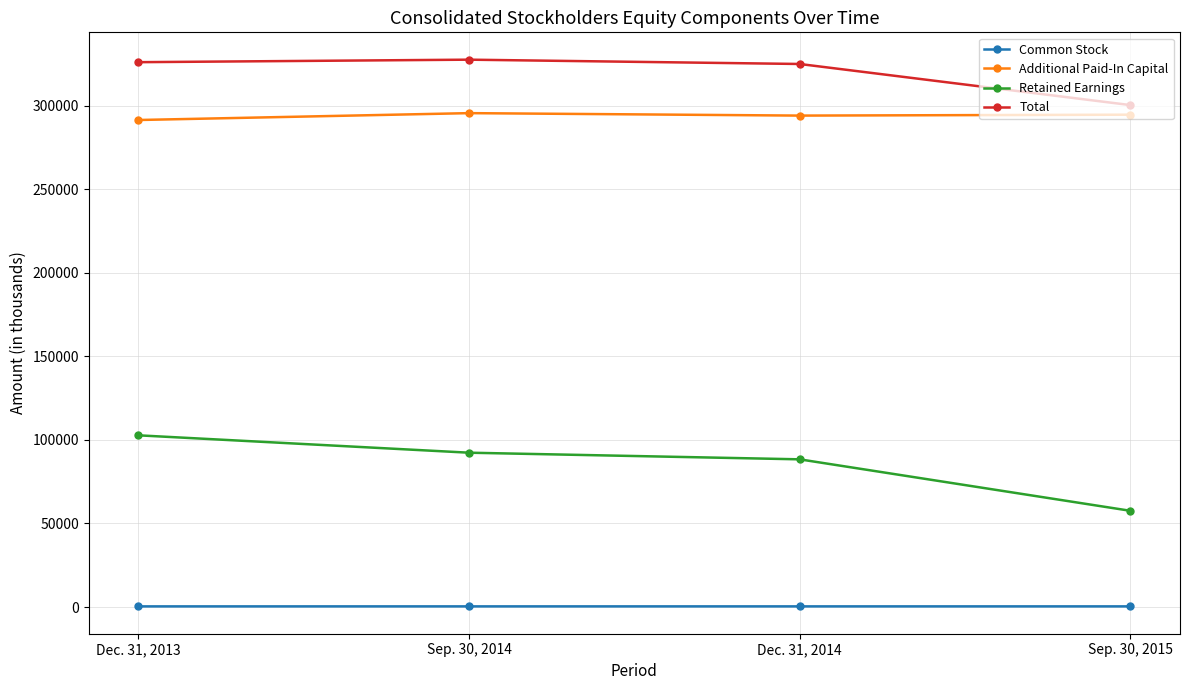

The value of Retained Earnings at Sep. 30, 2014 is 130708. True or false?

False